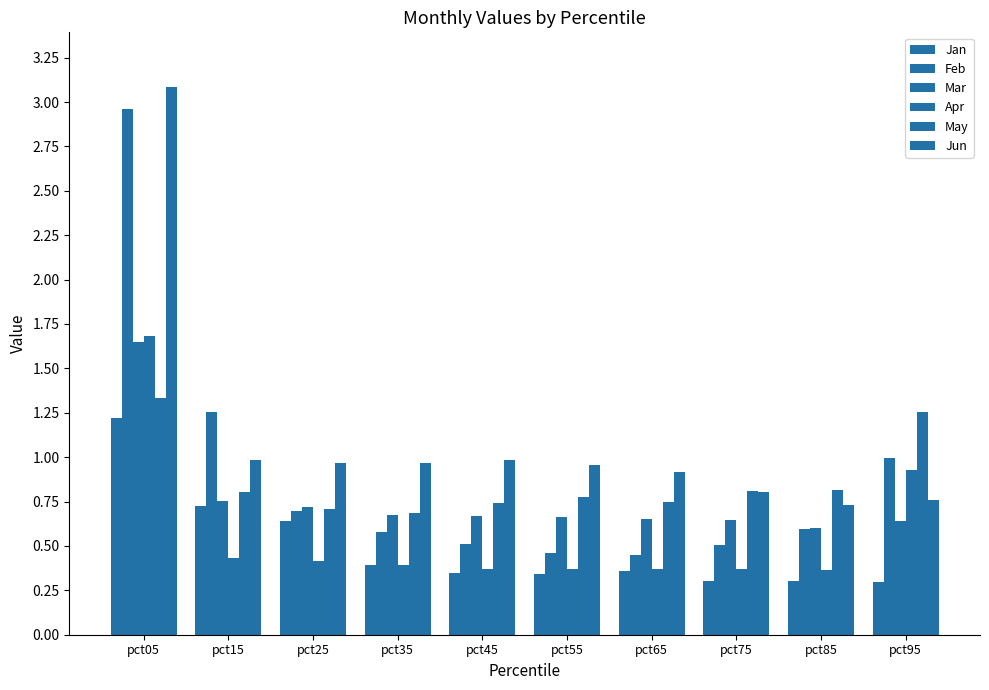

How many groups of bars are there?

10